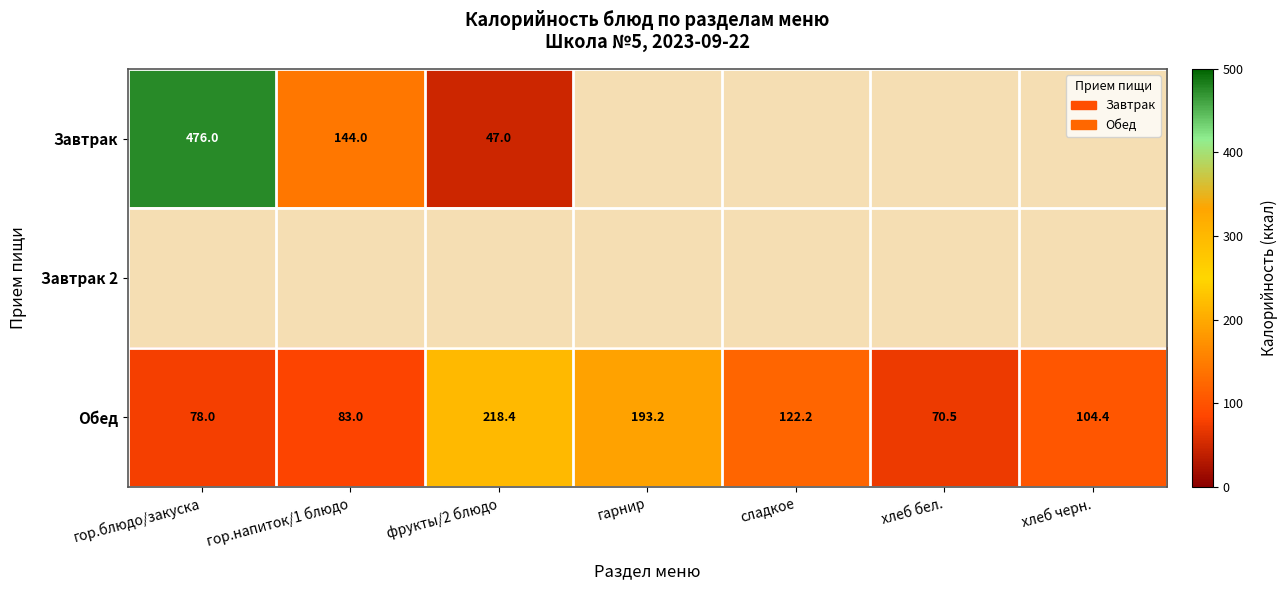

The value of Завтрак at фрукты/2 блюдо is 47.0. True or false?

True